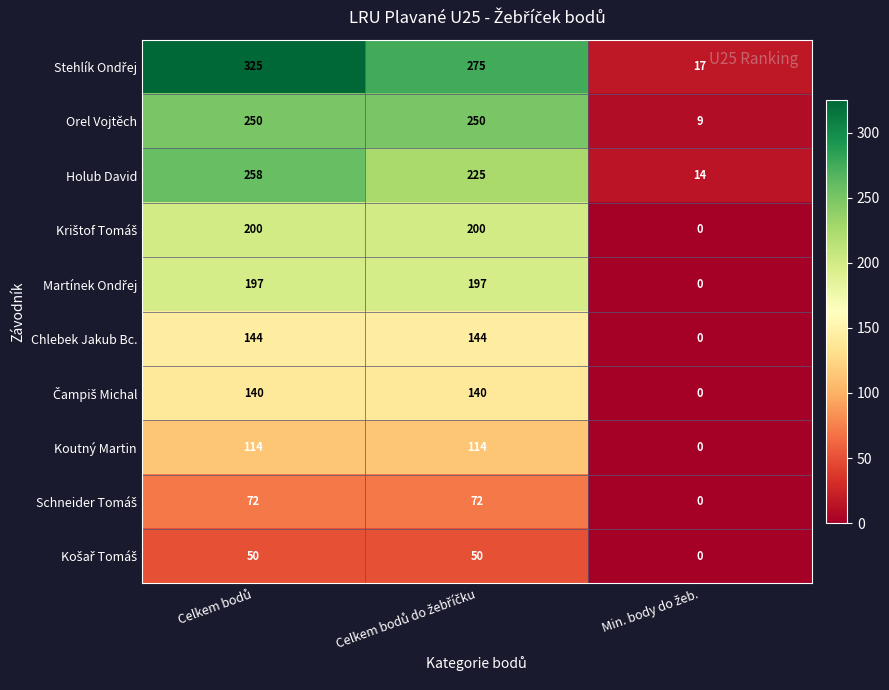

What is the difference between the maximum and minimum values in the Orel Vojtěch series?

241